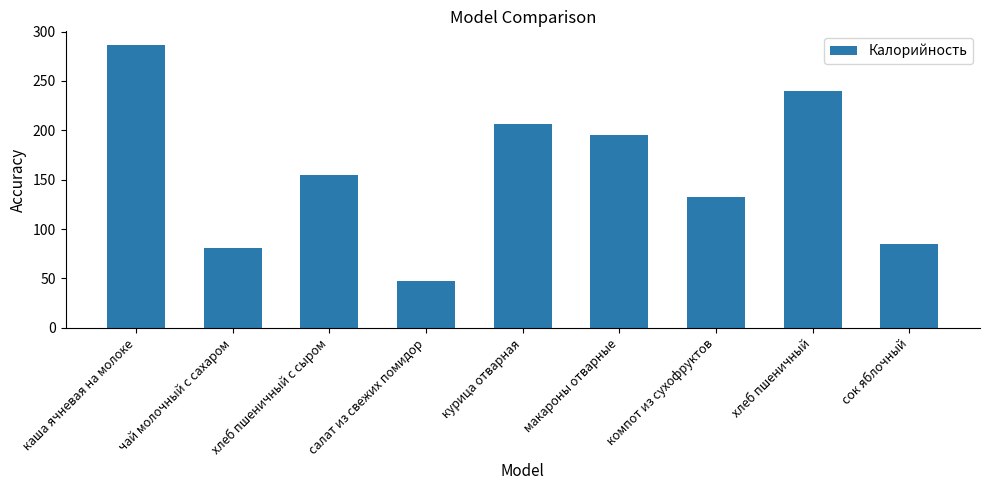

What is the difference between the values at каша ячневая на молоке and чай молочный с сахаром?

205.0